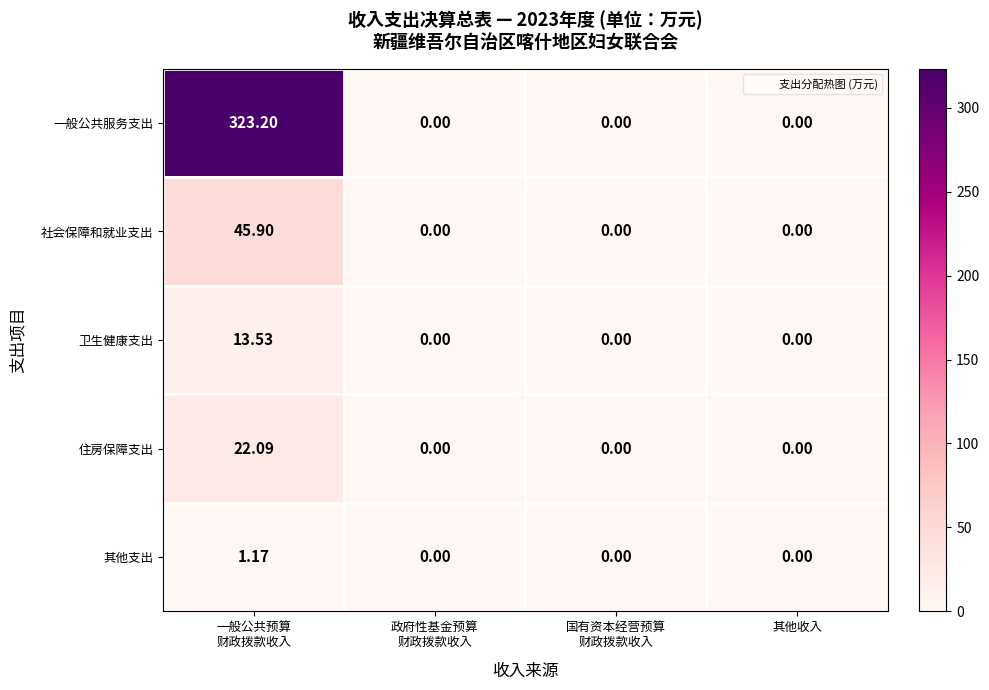

Which series has the largest total across all categories?

一般公共服务支出